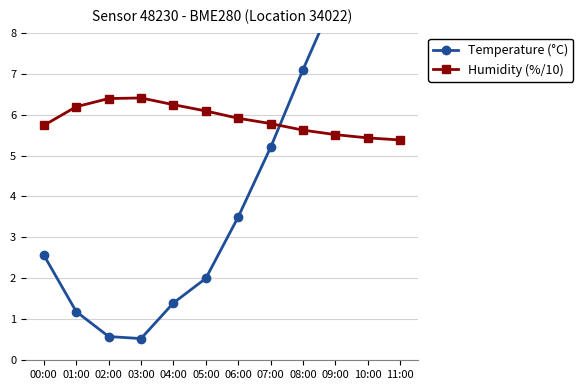

At which category is the sum across all series the highest?

11:00